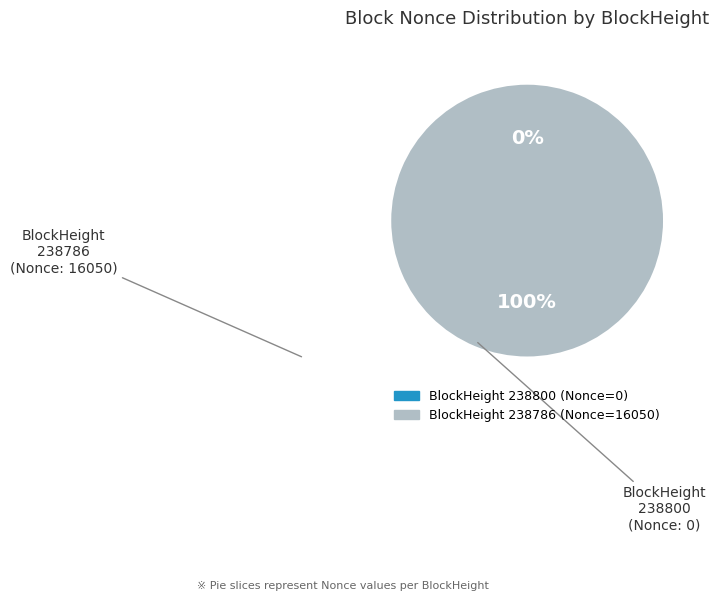

Does 238800 represent more than half of the total?

No